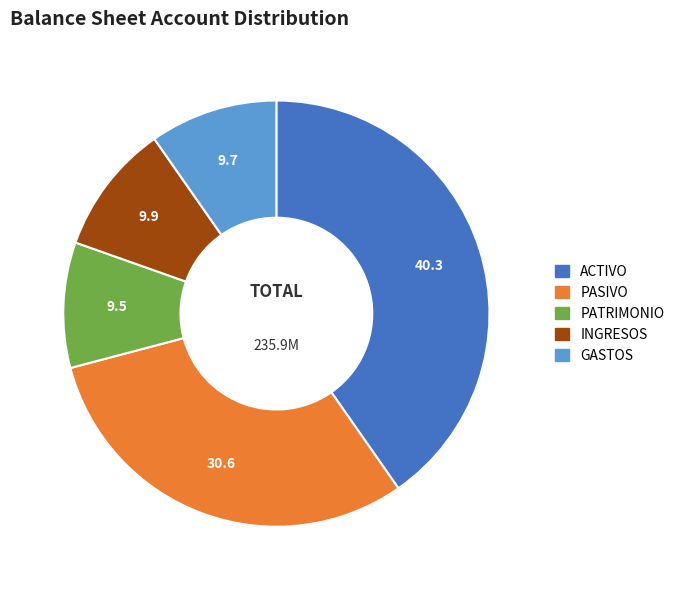

Do GASTOS and PATRIMONIO together represent more than half of the pie?

No